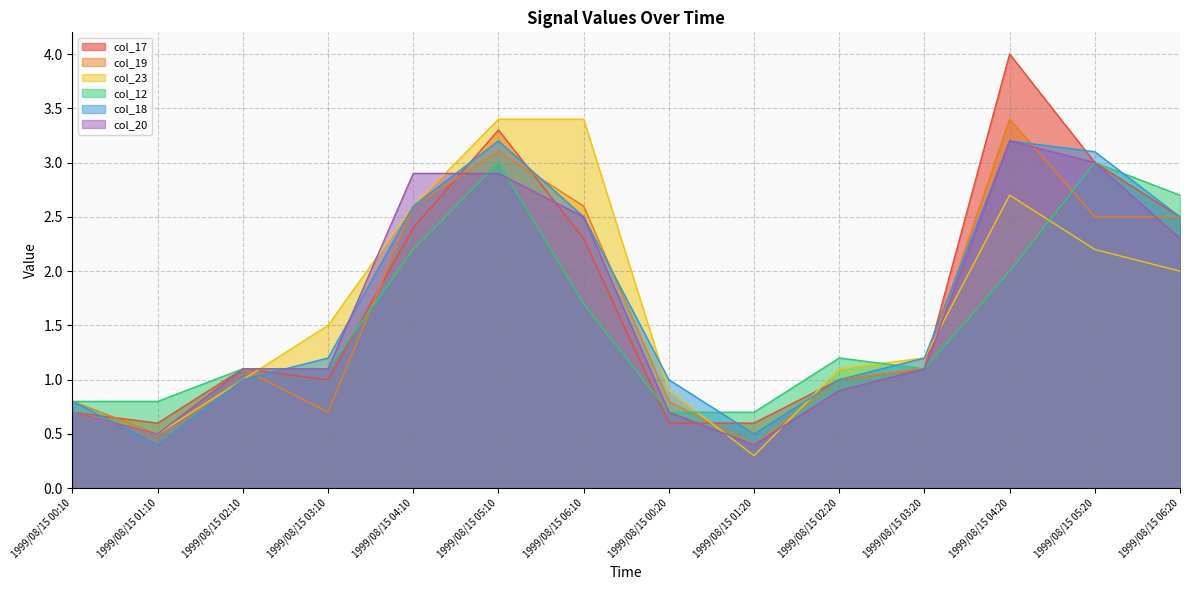

Between 1999/08/15 06:20 and 1999/08/15 01:20, which is larger?

1999/08/15 06:20